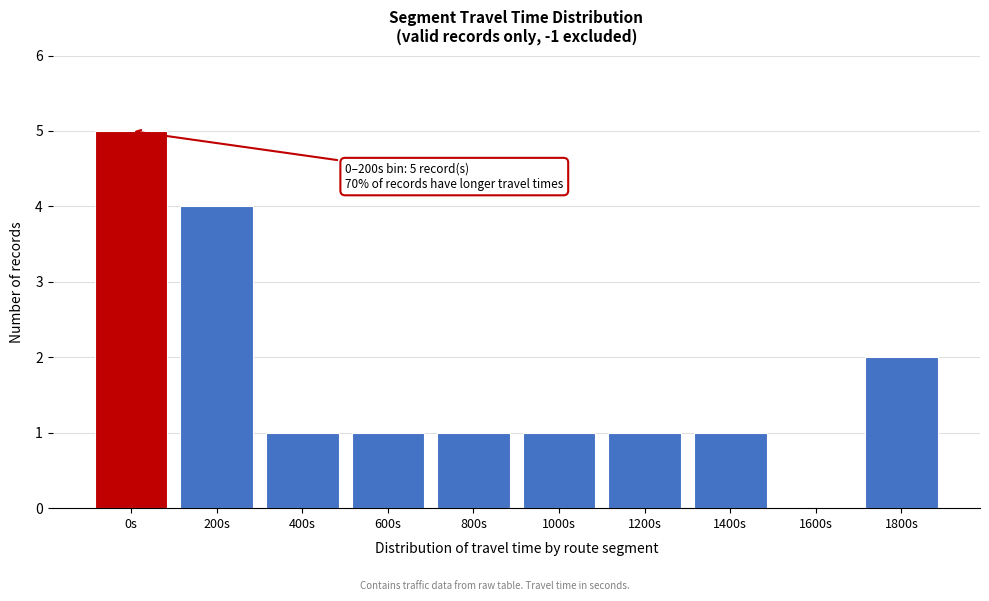

Reading right to left, transcribe all the data shown in this chart.

1800s=2	1600s=0	1400s=1	1200s=1	1000s=1	800s=1	600s=1	400s=1	200s=4	0s=5